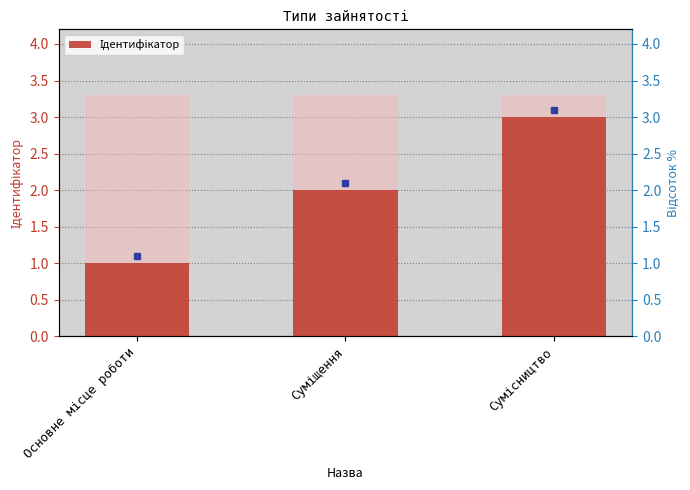

Is it true that the value at Сумісництво is 5?

False